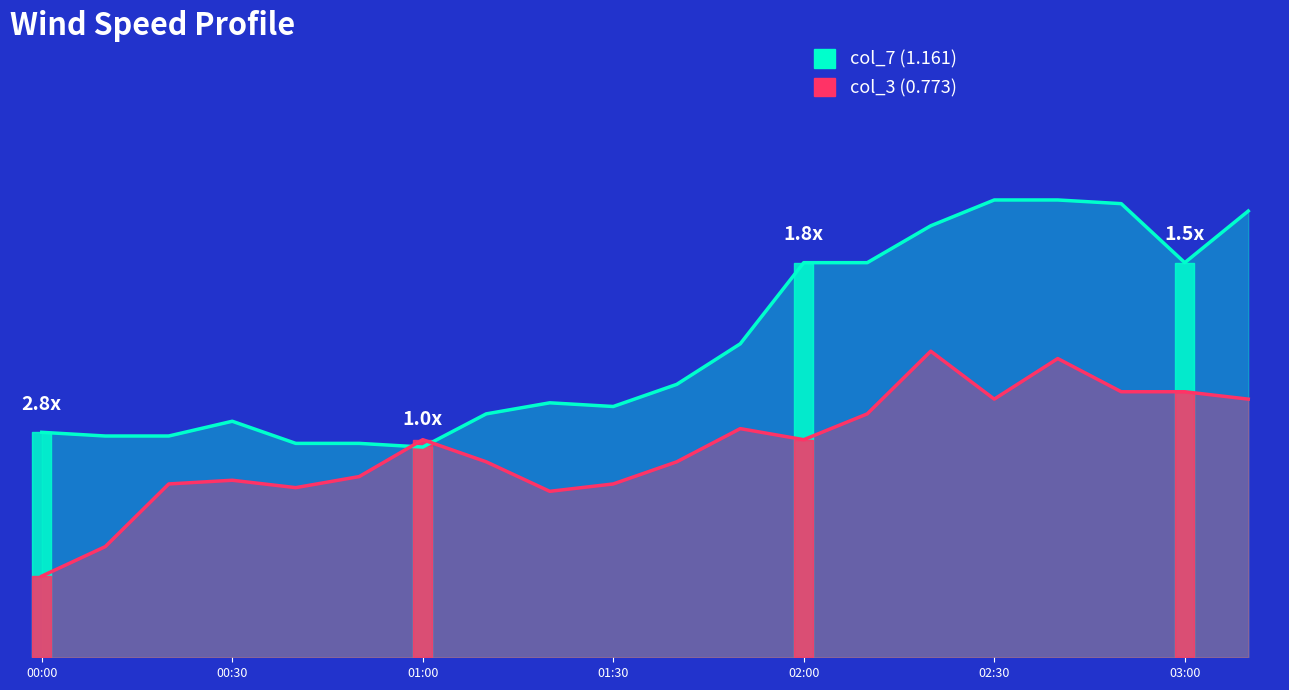

Is it true that col_3 (0.773) equals 8.9 at 02:00?

False